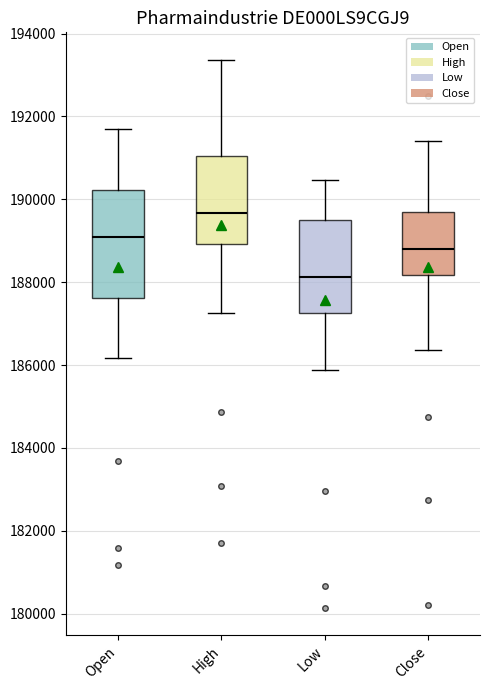

Where does the lower whisker of the box for Close end on the y-axis? The values are not printed on the chart, so give them approximately, as read against the axis.

186400